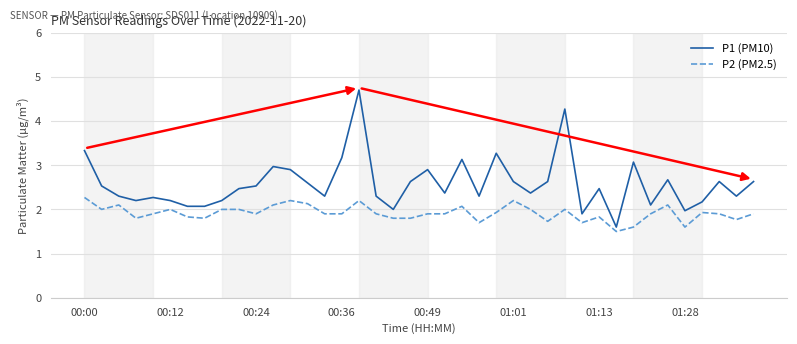

What are all the series names shown in the legend?

P1 (PM10), P2 (PM2.5)